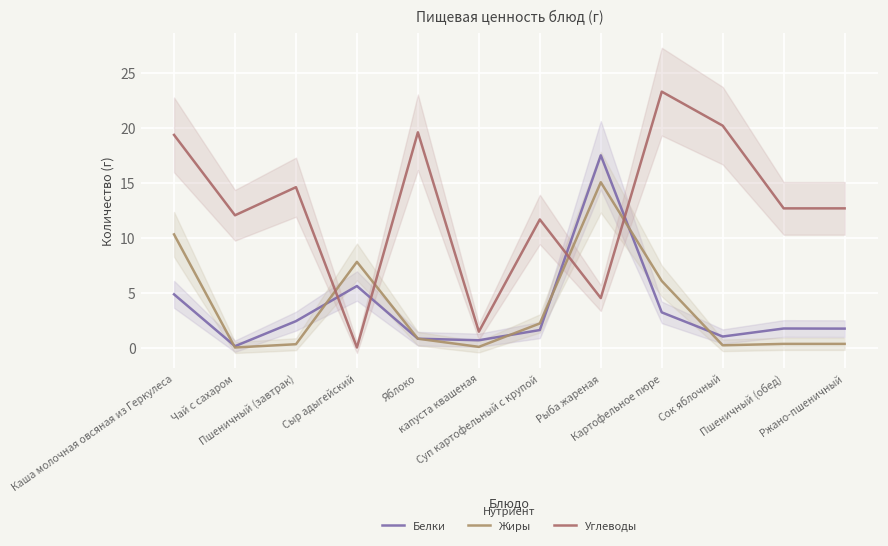

The value of Жиры at Сыр адыгейский is 5.1. True or false?

False